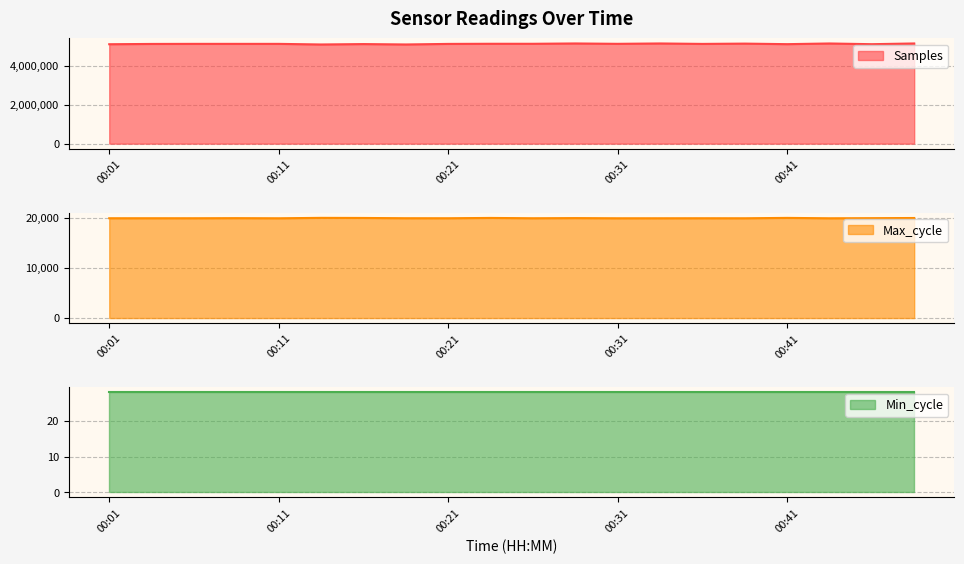

What is the approximate value of Max_cycle at 00:48?

19967